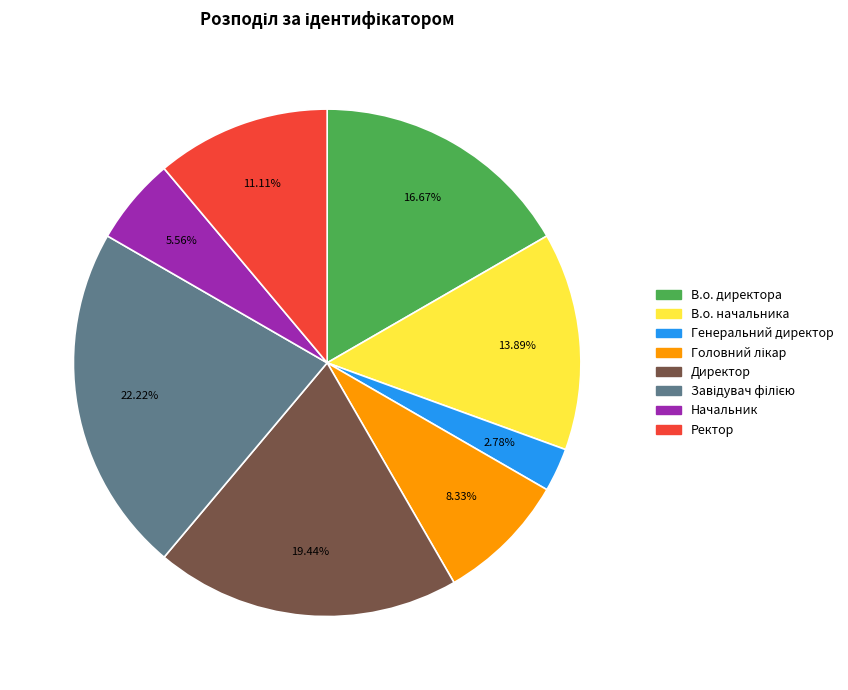

Is there any slice that represents more than half of the pie?

No